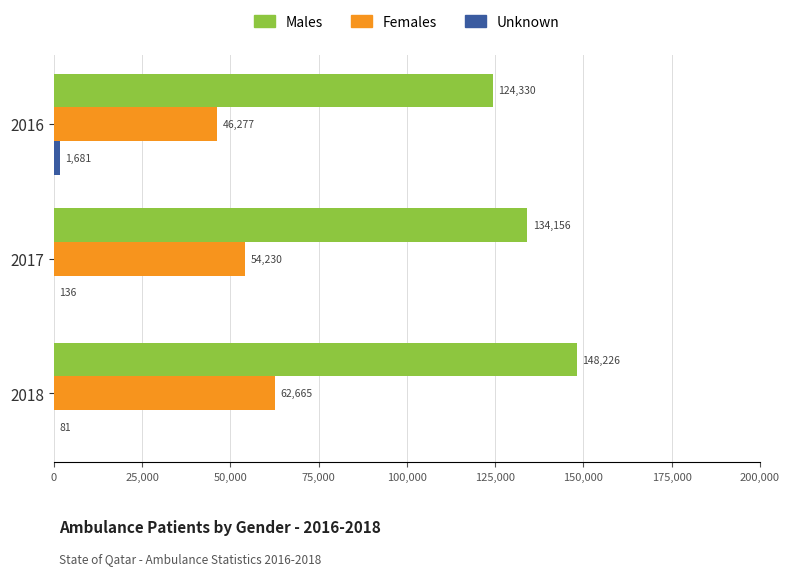

At which category does the chart reach its peak across all series?

2018